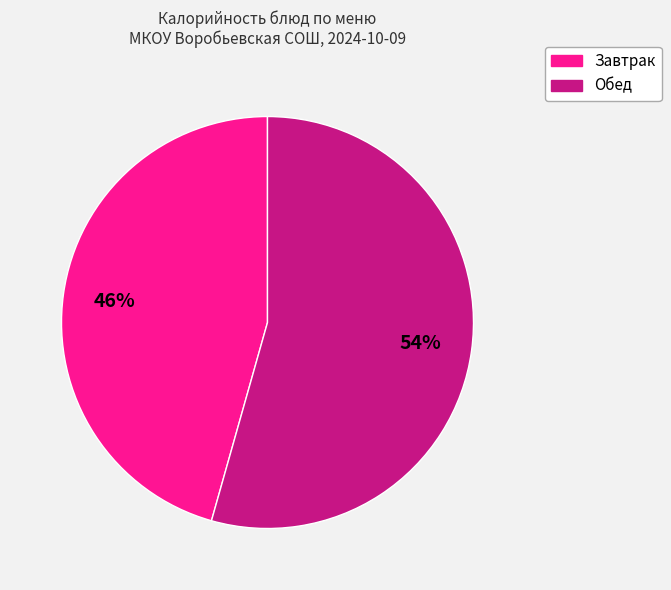

To the nearest percent, what is the average slice percentage?

50%